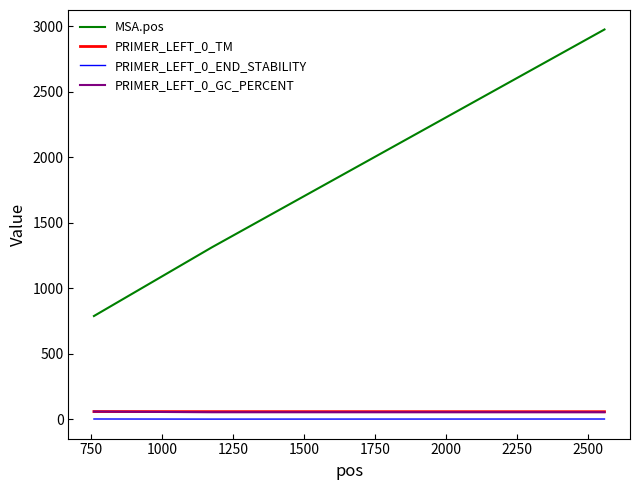

Count the PRIMER_LEFT_0_END_STABILITY values in the range 2 to 3.

1